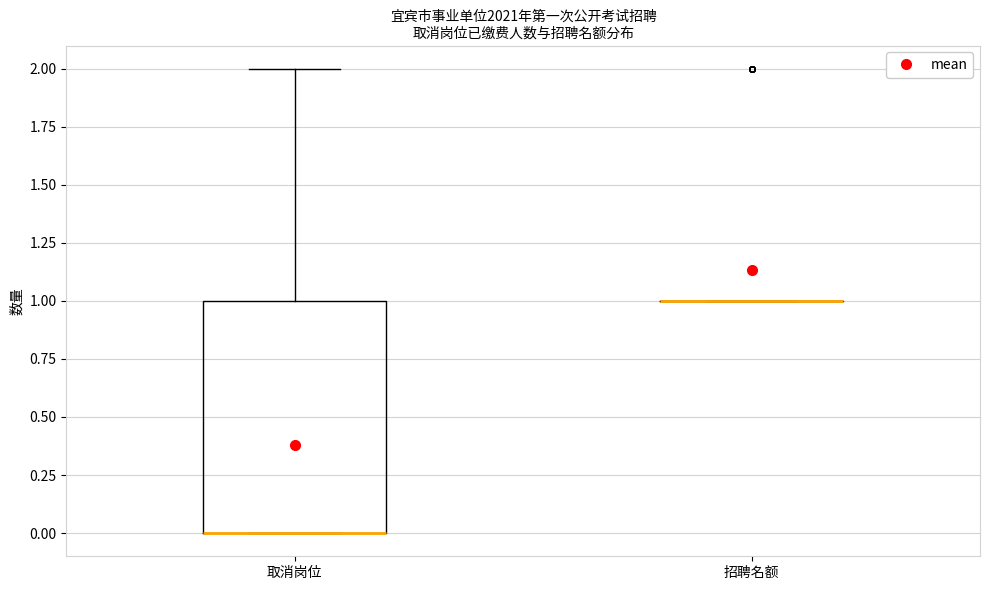

Reading left to right, read every box against the y-axis: the position of its median line, the range the box covers, and the ends of its whiskers. The values are not printed on the chart, so give them approximately, as read against the axis.

取消岗位: median 0 (drawn on the box's lower edge), box 0 to 1, whiskers 0 to 2
招聘名额: box collapsed to a line at 1, whiskers 1 to 1